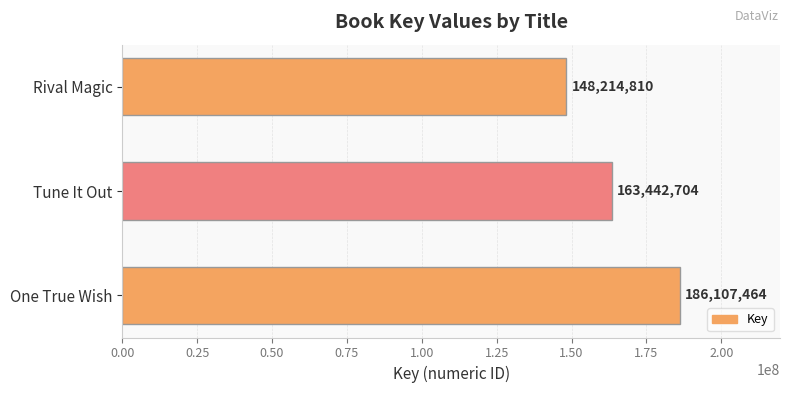

Rank the categories by value from lowest to highest.

Rival Magic, Tune It Out, One True Wish